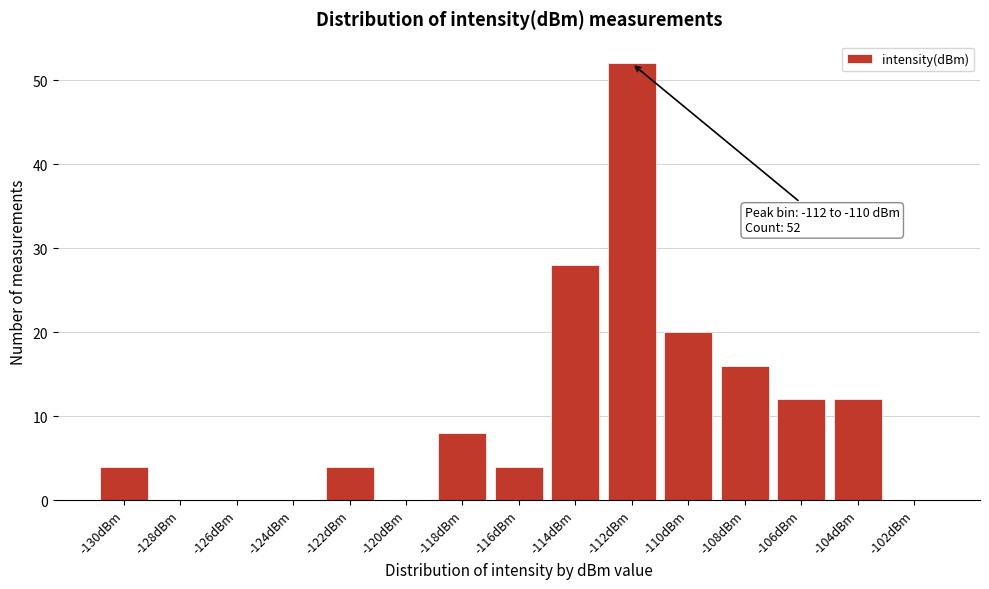

Reading left to right, list all the values displayed in this chart.

-130dBm=4	-128dBm=0	-126dBm=0	-124dBm=0	-122dBm=4	-120dBm=0	-118dBm=8	-116dBm=4	-114dBm=28	-112dBm=52	-110dBm=20	-108dBm=16	-106dBm=12	-104dBm=12	-102dBm=0